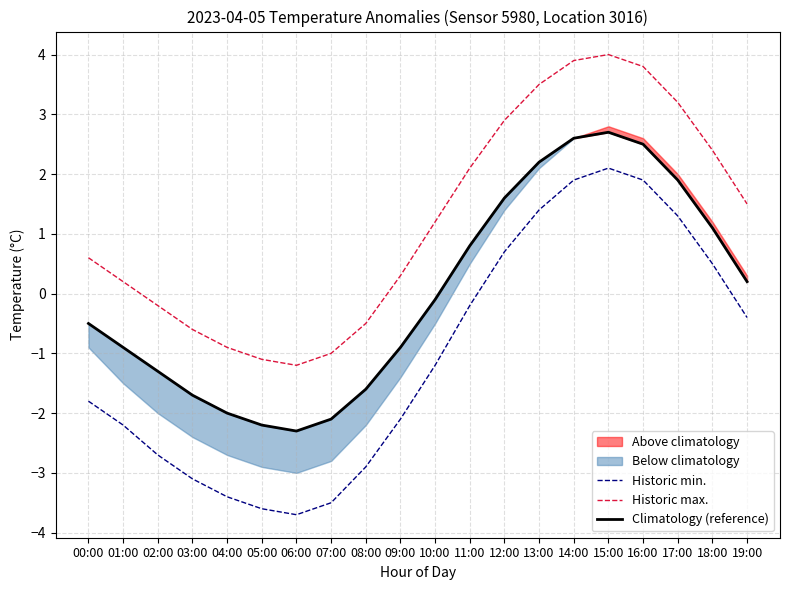

What is the minimum value shown in the chart?

-3.7